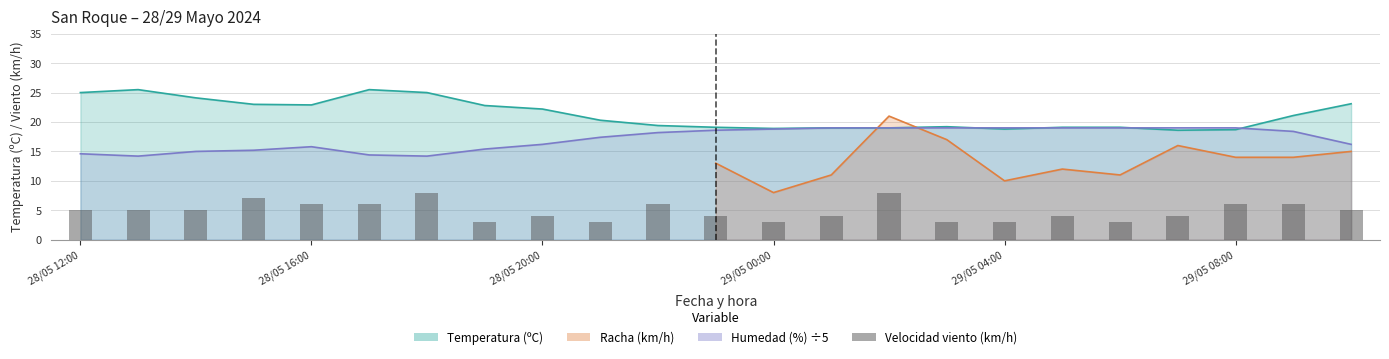

What is the smallest value displayed?

3